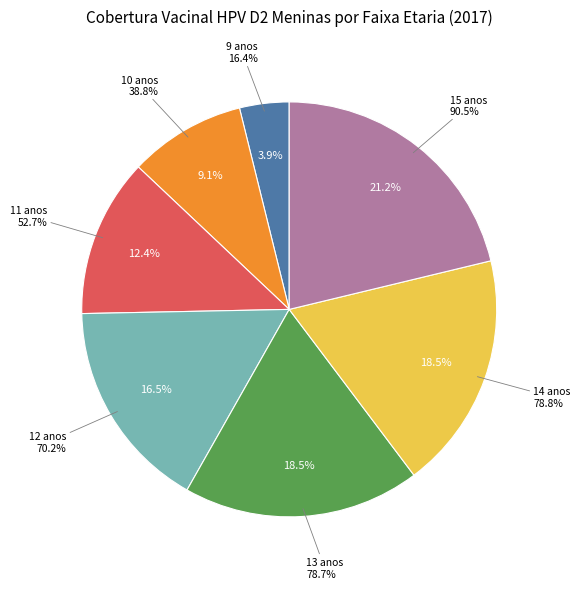

Is there any slice that represents more than half of the pie?

No